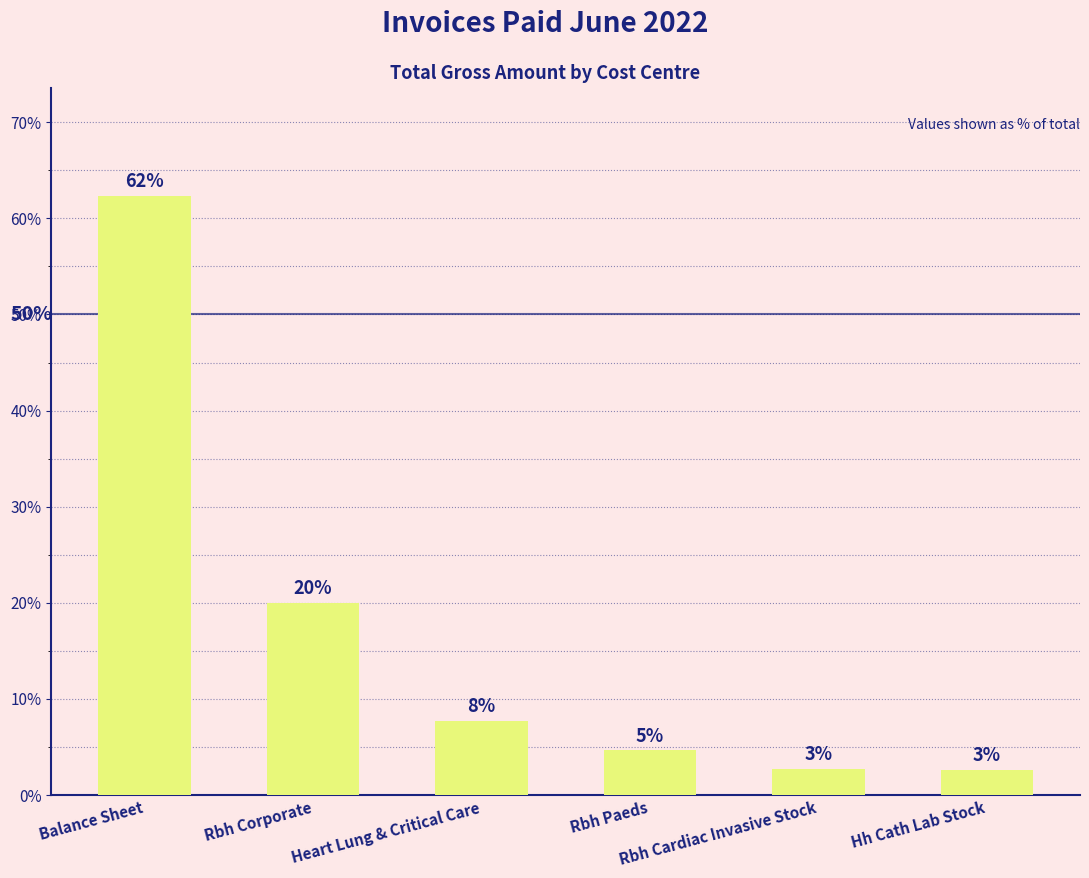

What is the smallest value displayed?

2.6